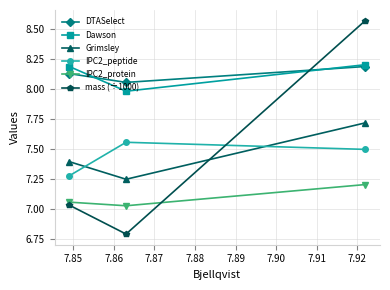

Which series has the widest spread of values?

mass (÷1000)